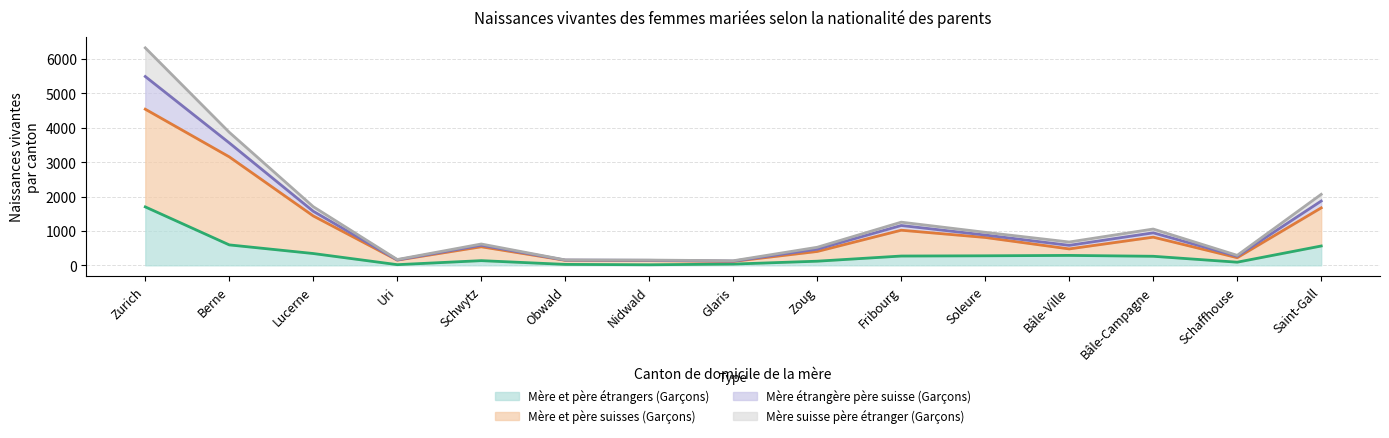

Where is the first local minimum for Mère et père suisses (Garçons)?

Uri